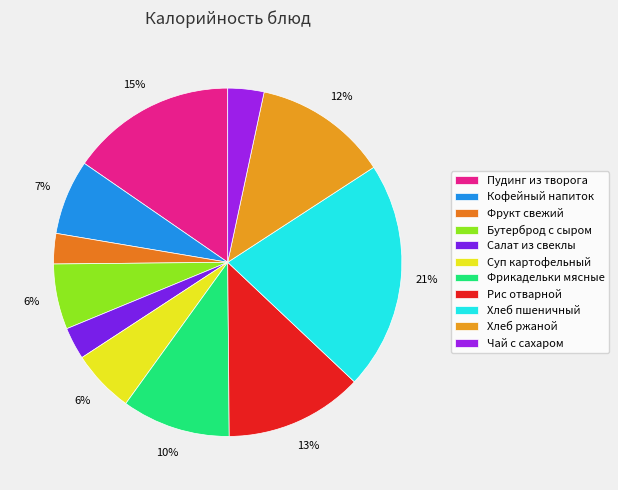

Is the sum of Суп картофельный and Кофейный напиток greater than half?

No